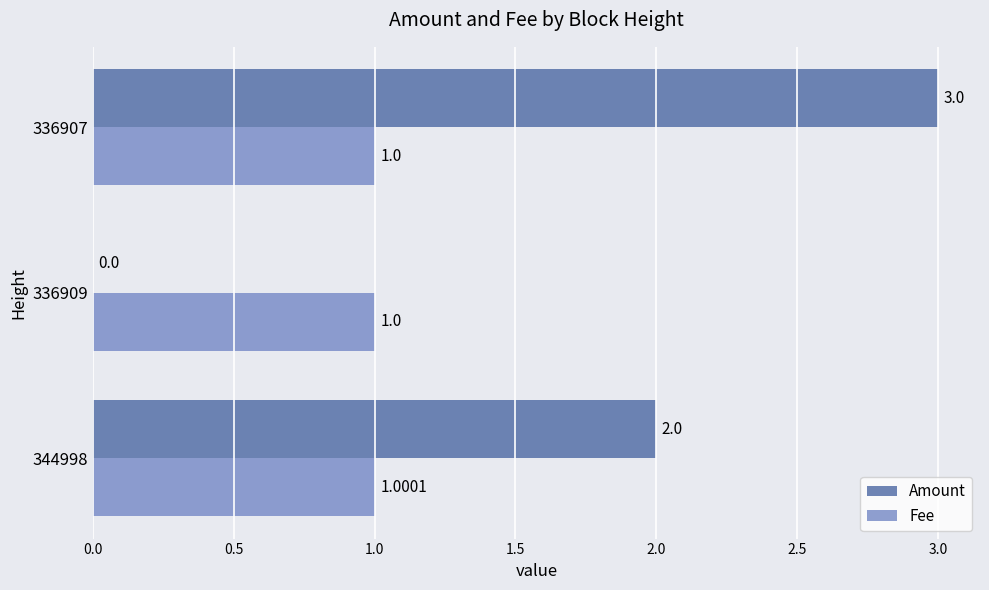

What are all the series names shown in the legend?

Amount, Fee